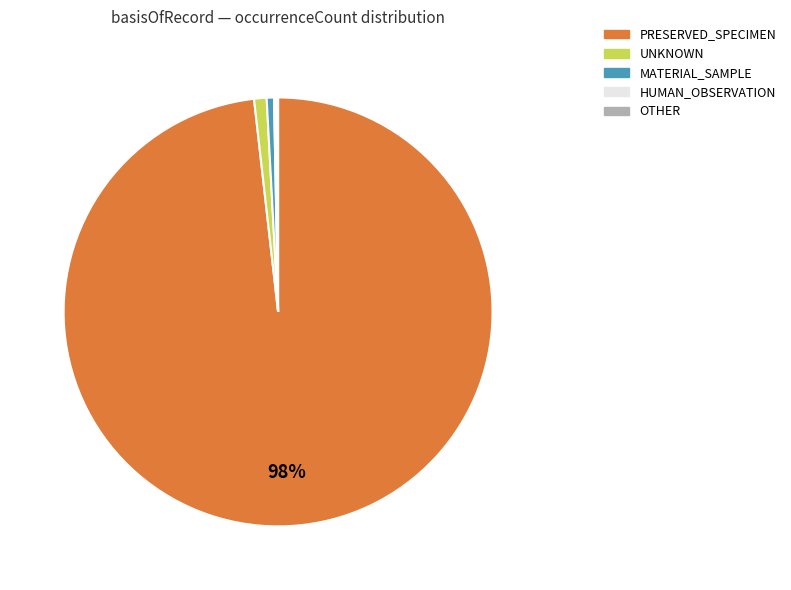

Does any single category account for the majority?

Yes